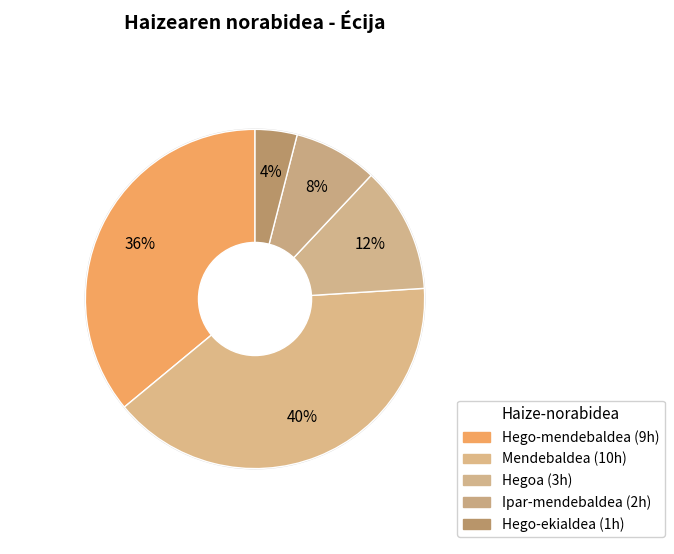

Count the number of slices in the pie.

5